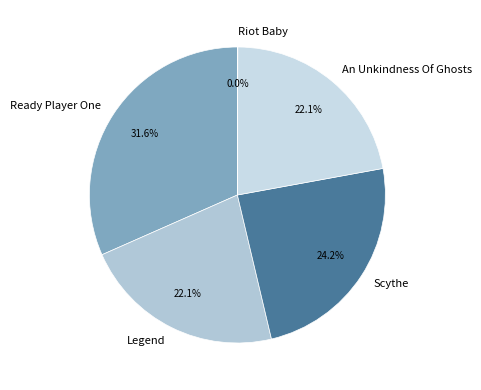

What is the largest slice in the pie chart?

Ready Player One